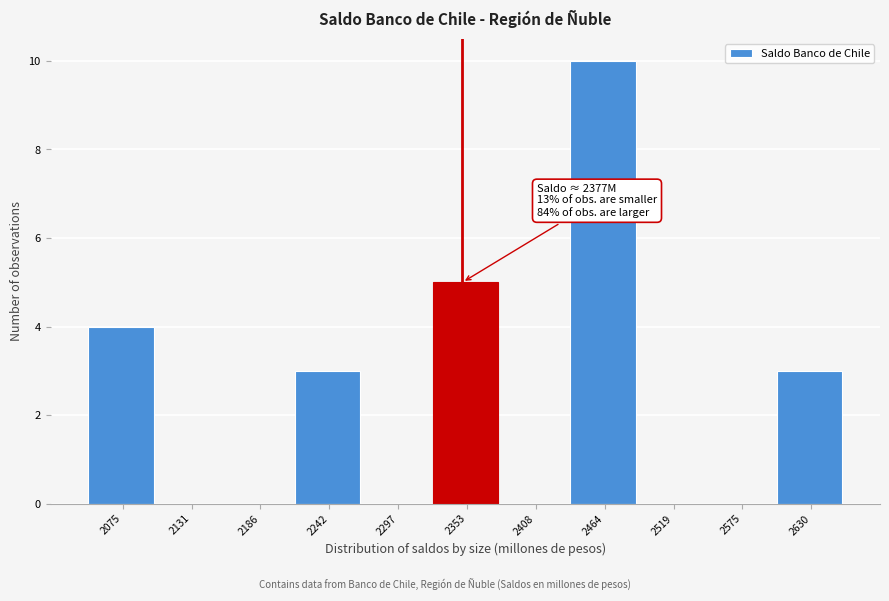

Reading right to left, extract all data points from this chart.

2630=3	2575=0	2519=0	2464=10	2408=0	2353=5	2297=0	2242=3	2186=0	2131=0	2075=4